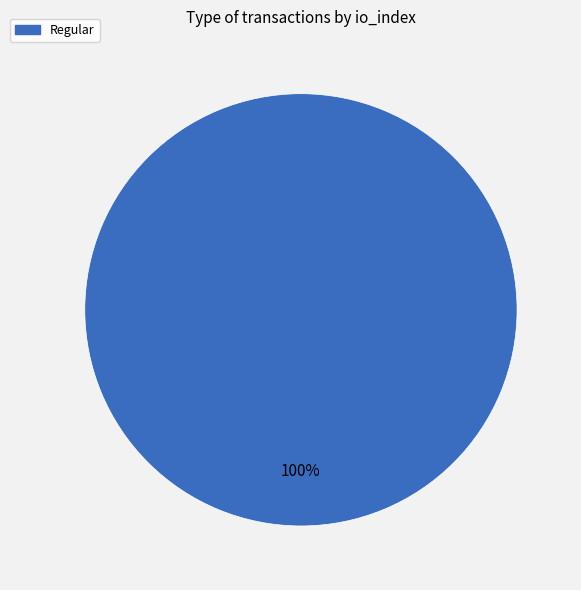

What percentage is the Regular slice, to the nearest percent?

100%